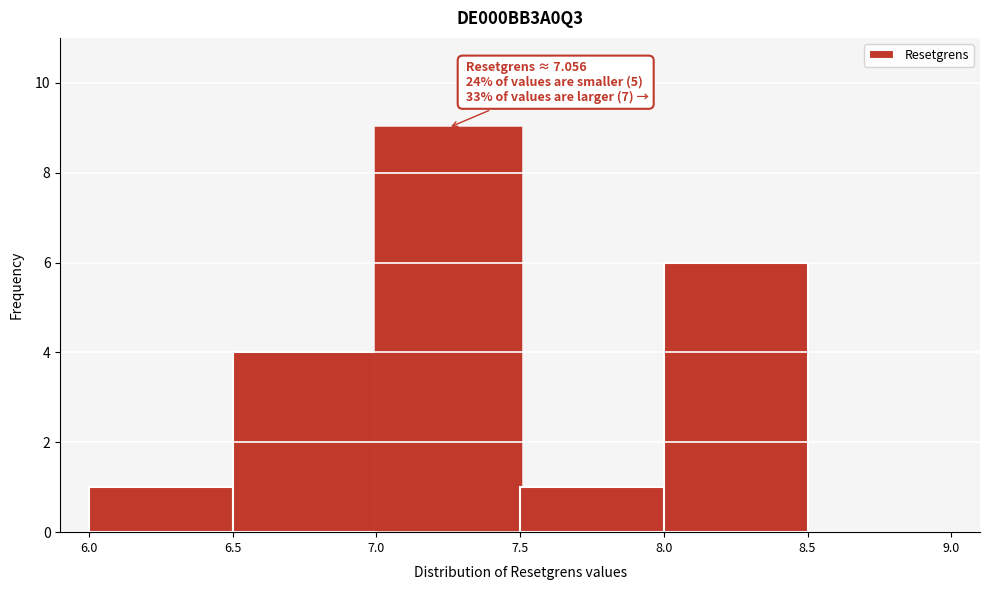

Which range on the x-axis has the tallest bar?

7.0 to 7.5